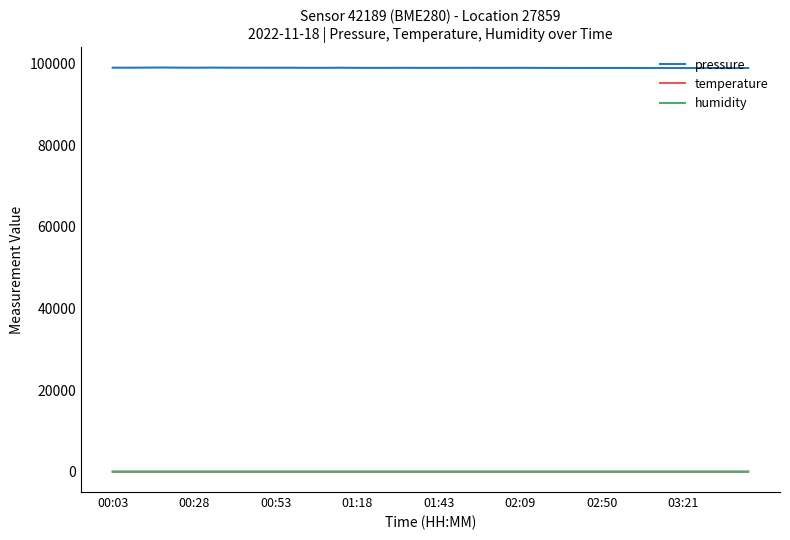

True or false: pressure and humidity intersect in this chart.

False